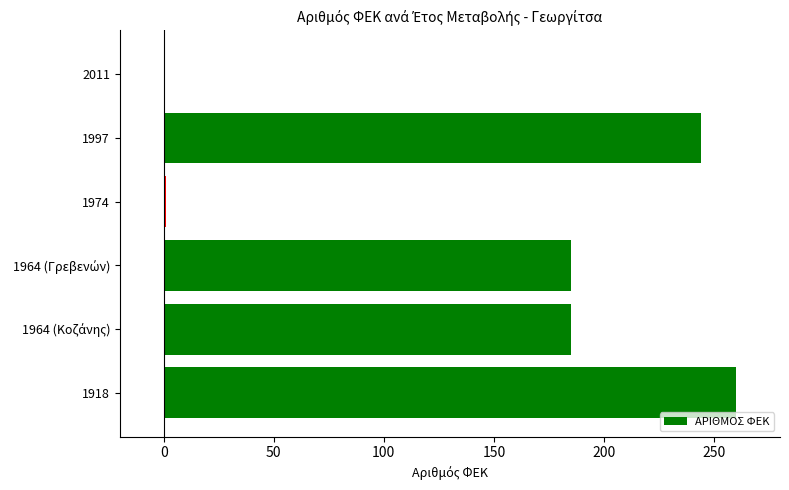

What is the change in value from 1918 to 2011?

-260